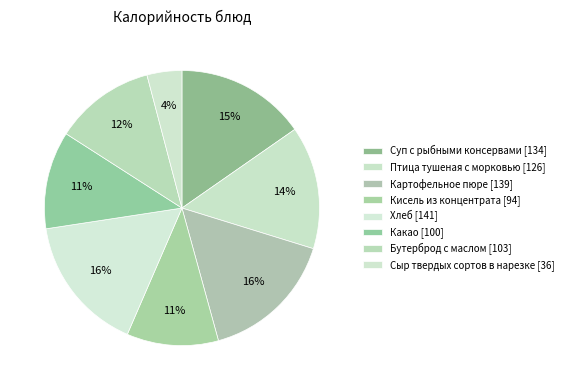

Count the number of slices in the pie.

8